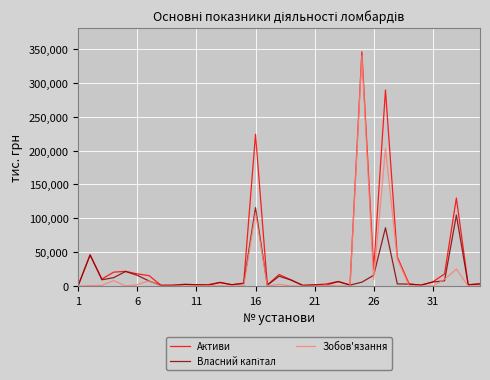

True or false: Зобов'язання has more than 2 interior local peaks.

True